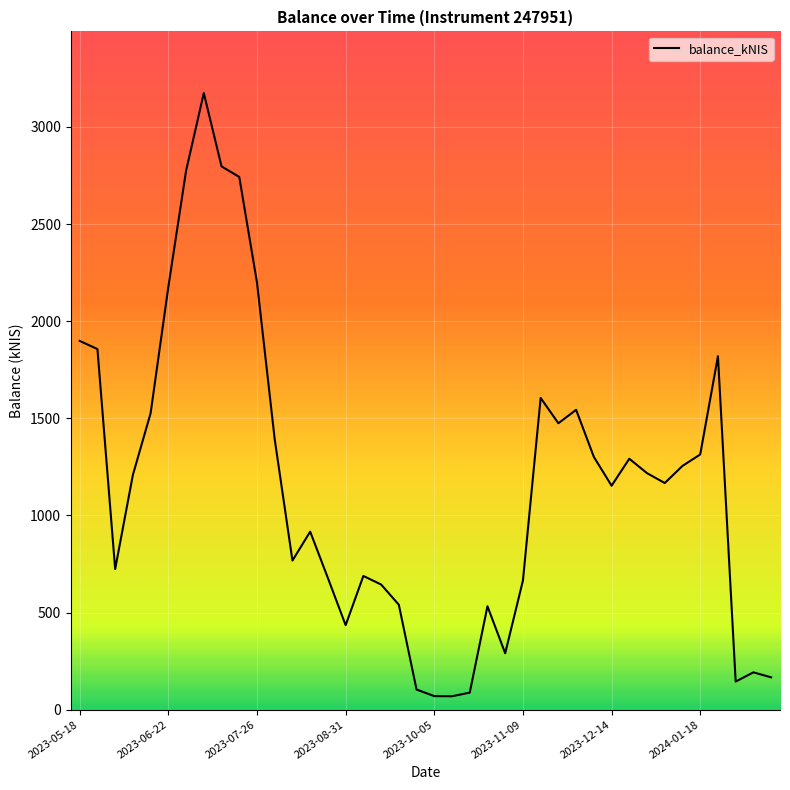

What is the maximum value shown in the chart?

3174.6